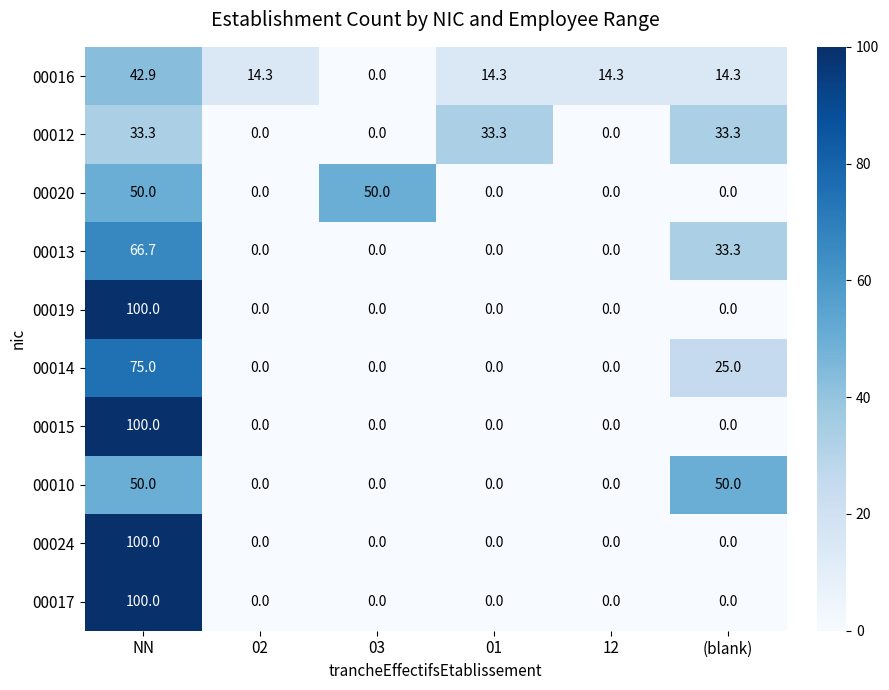

How many series are shown in this chart?

10